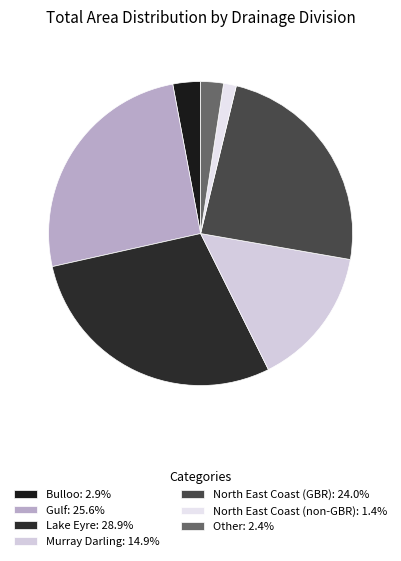

What percentage is the Gulf slice, to the nearest percent?

26%